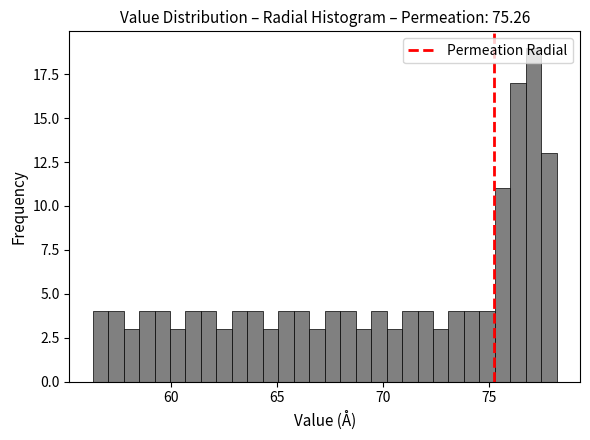

Read against the x-axis, roughly where is the centre of the tallest bar?

77.0